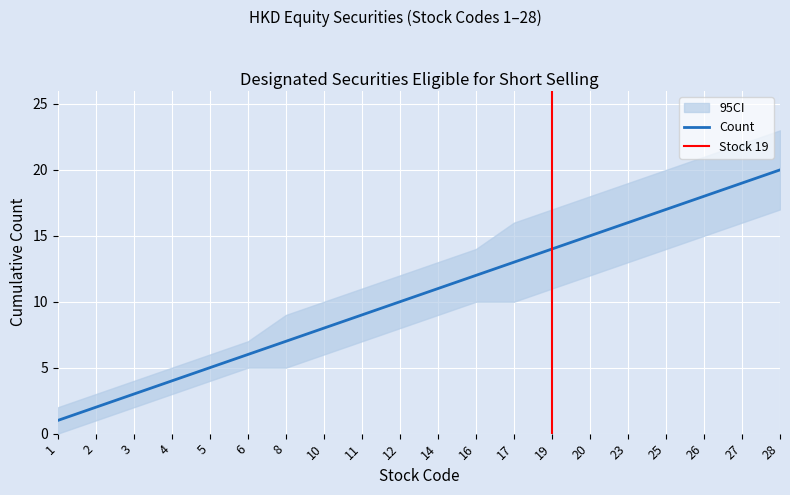

Which series has the widest spread of values?

CI_high